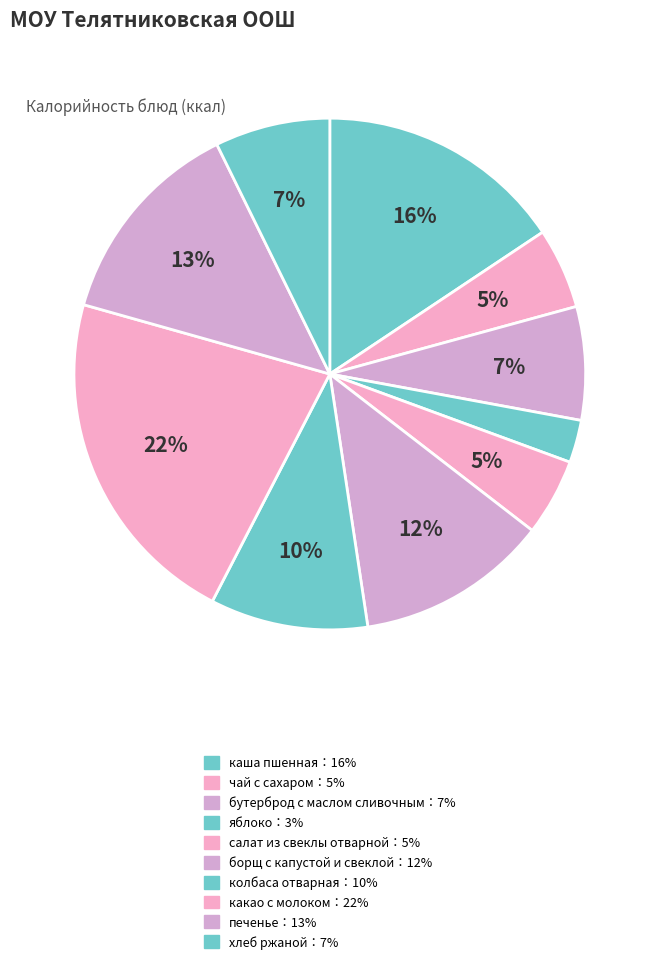

Does any single category account for the majority?

No